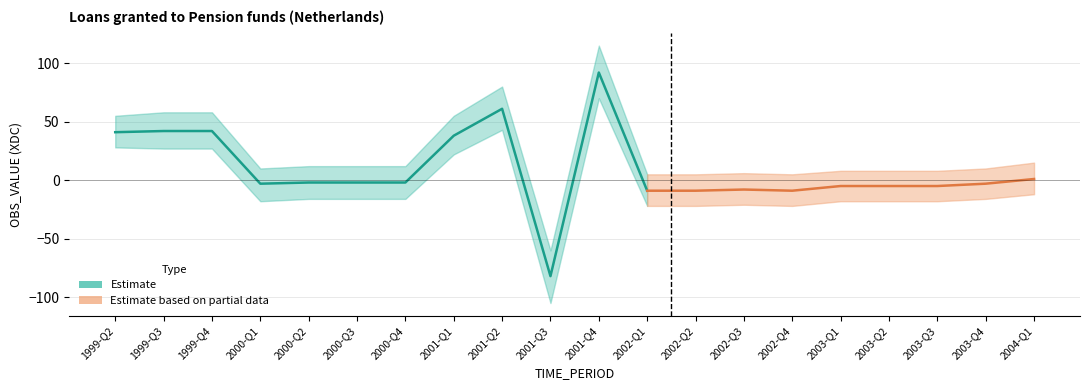

At 2004-Q1, list the series in order from largest to smallest.

Upper bound, Loans granted to Pension funds, Lower bound